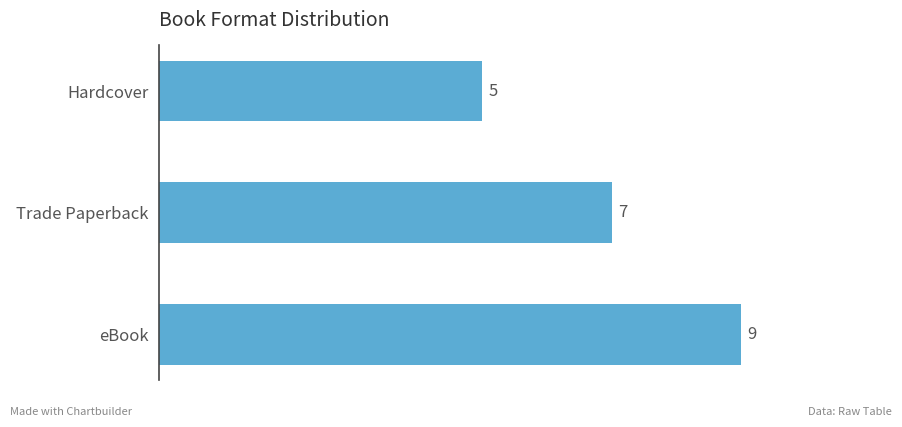

Is it true that the value at Trade Paperback is 7?

True